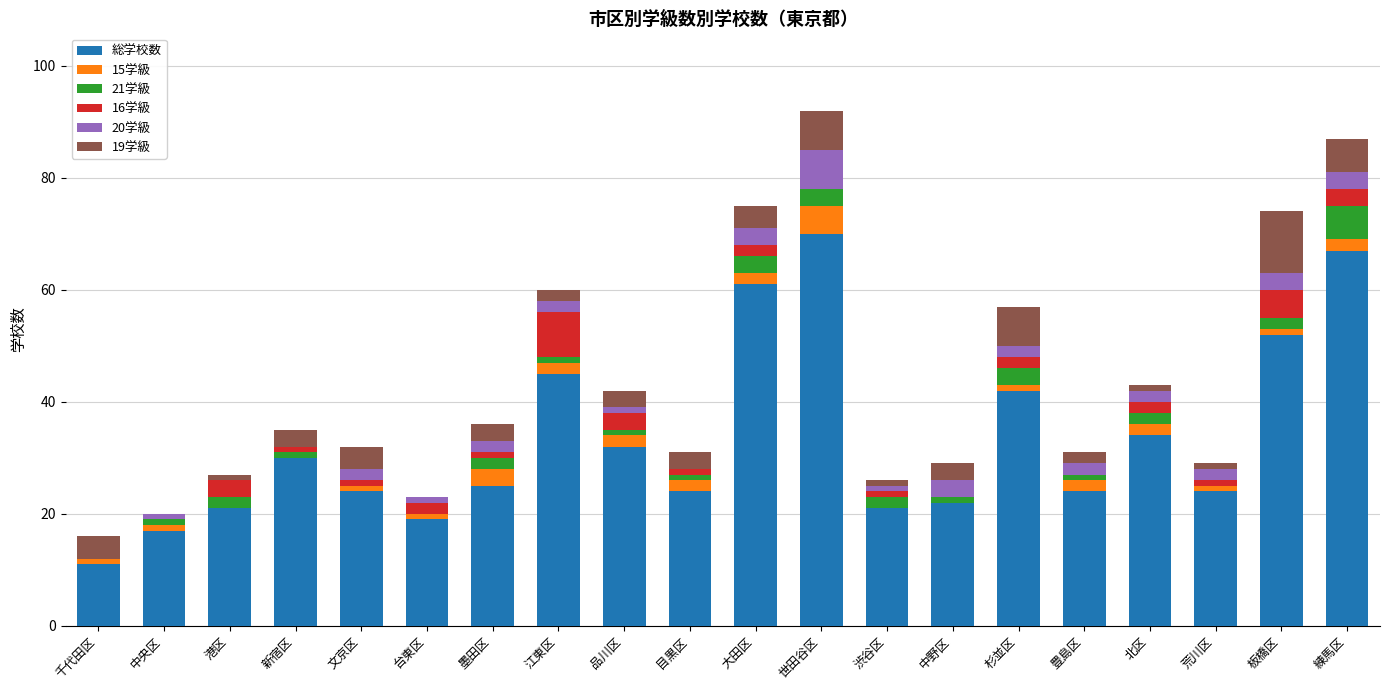

Count the number of data series in this chart.

6